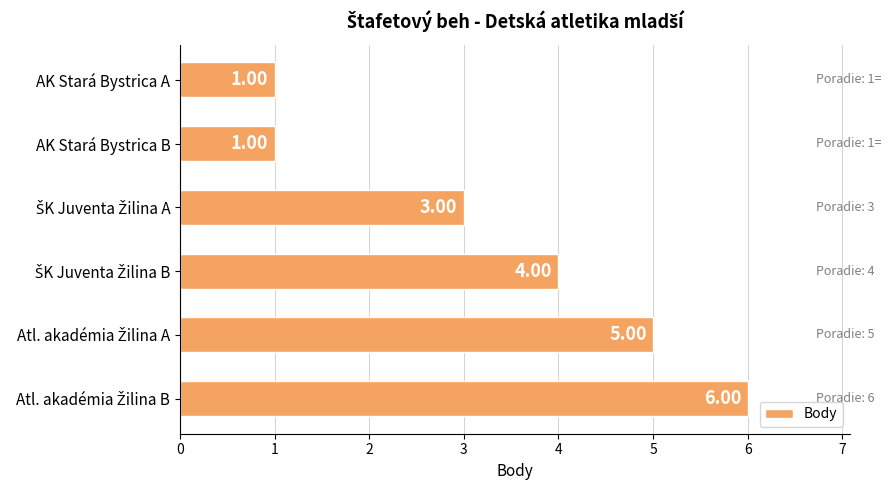

What is the difference between the second highest and second lowest values?

4